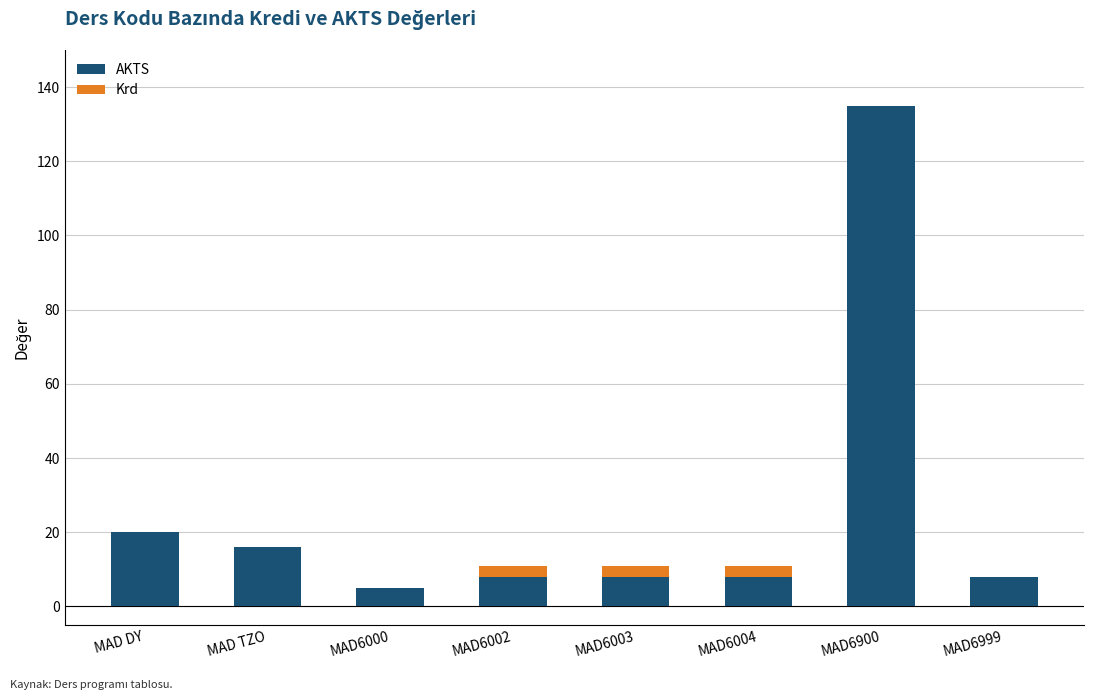

Which category has the highest value in the AKTS series?

MAD6900